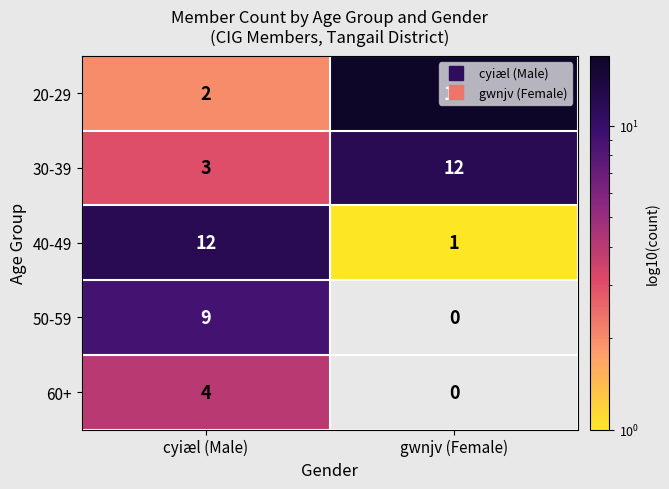

What is the maximum value shown in the chart?

17